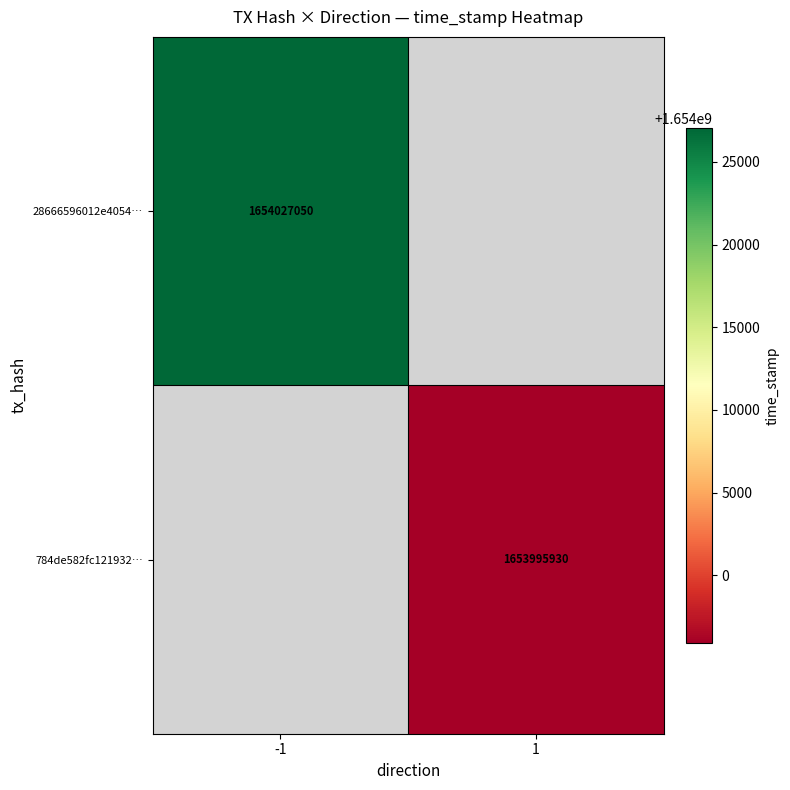

Is the value of 784de582fc121932… at 1 greater than the value of 28666596012e4054… at -1?

No